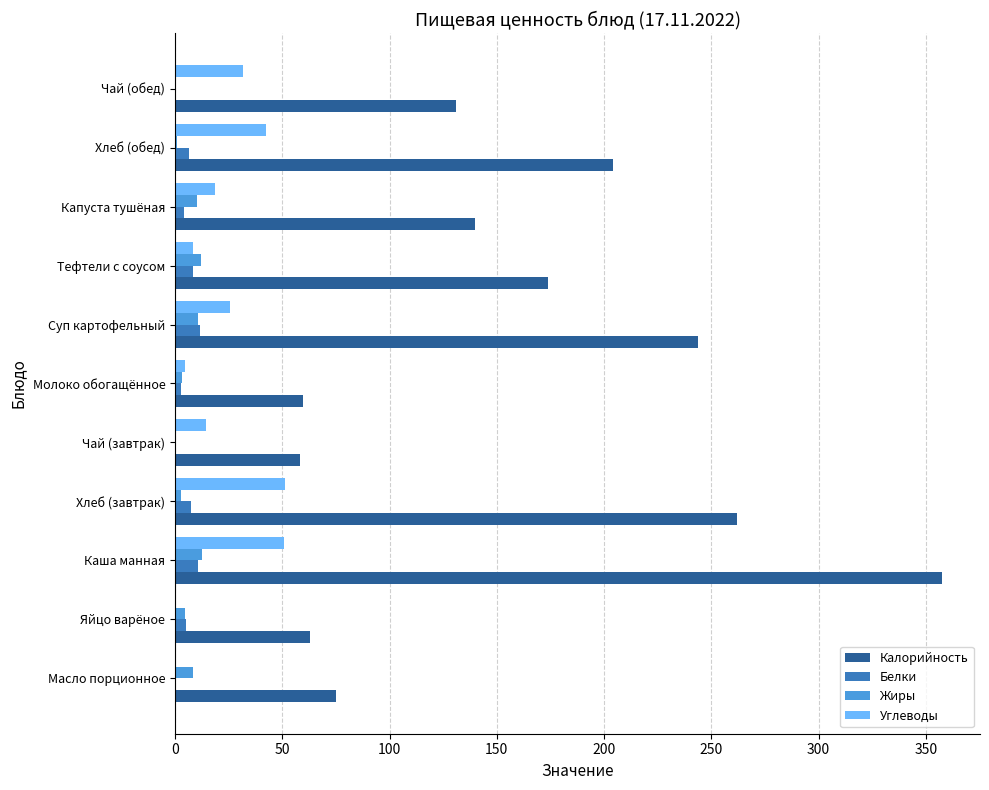

At which label does Калорийность reach its peak?

Каша манная